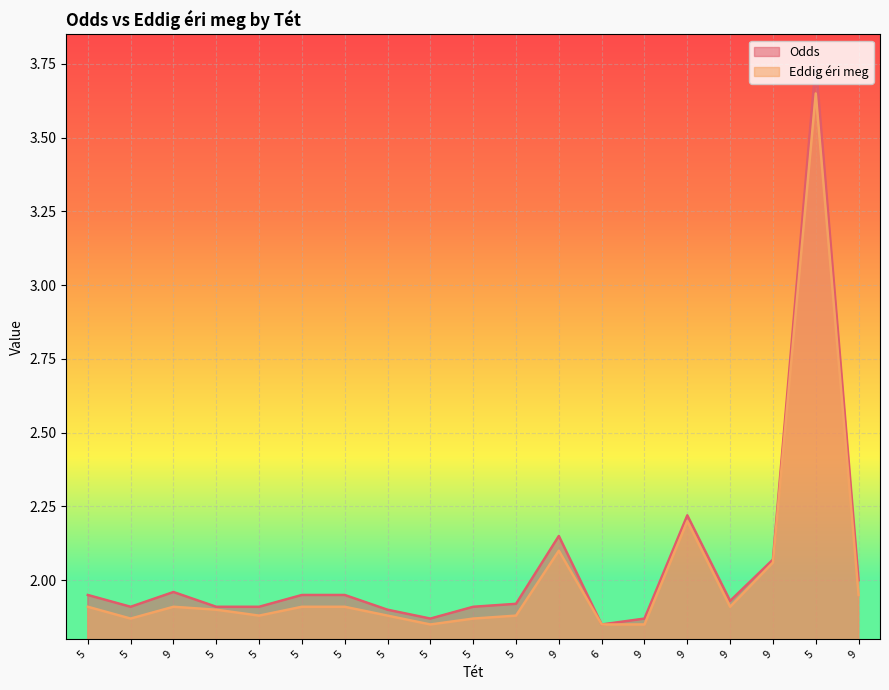

How many interior local valleys does the Odds series have?

4